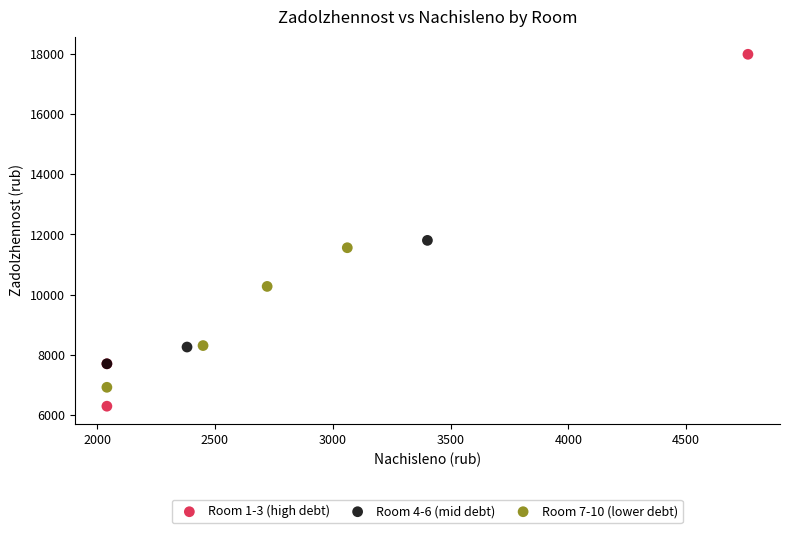

Which series has the widest spread of Y values?

Room 1-3 (high debt)